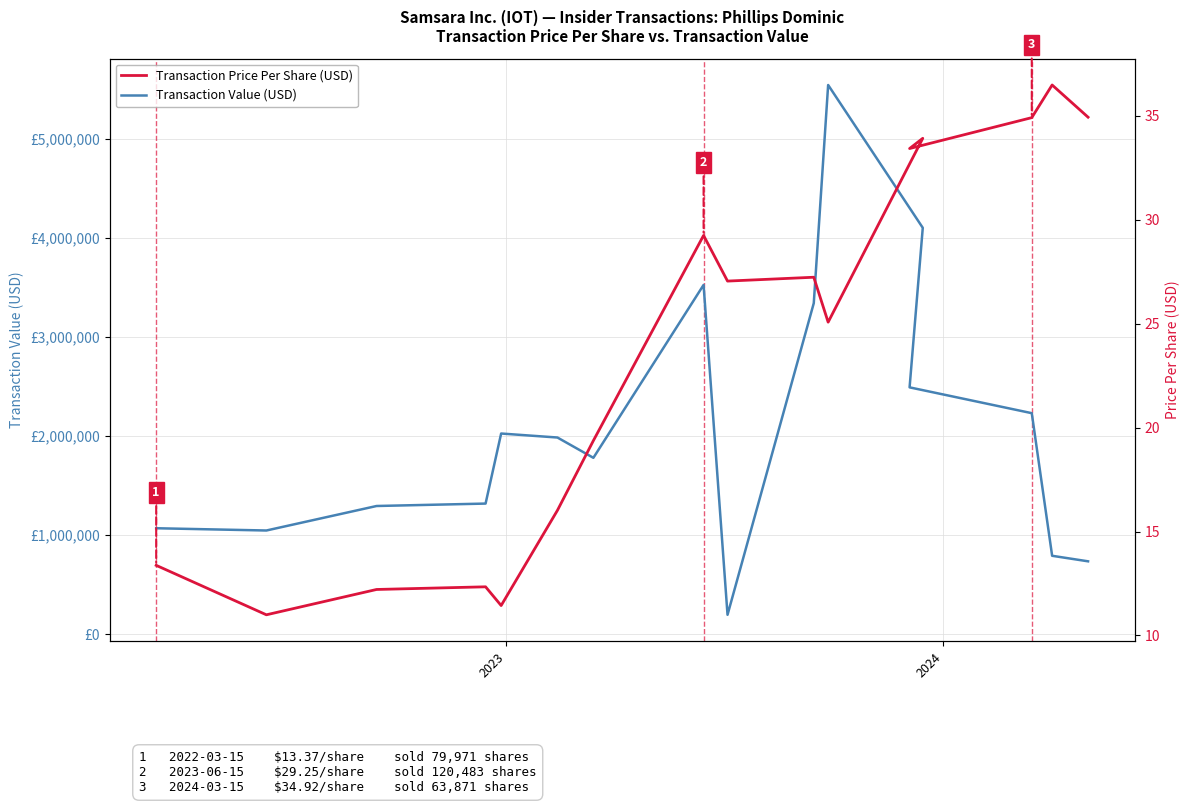

At how many categories does at least one series exceed 2886245?

4